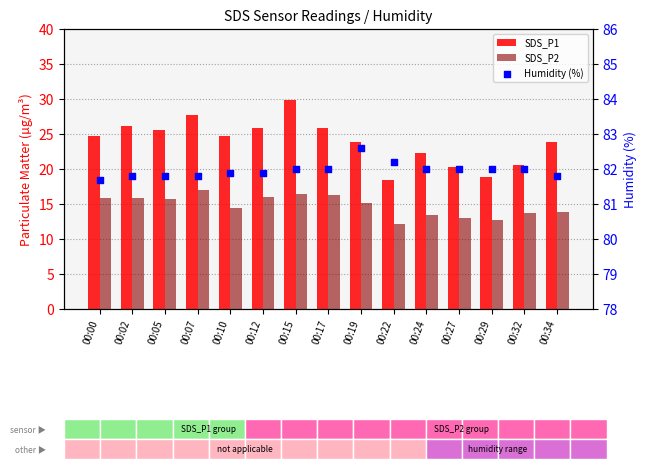

What are all the series names shown in the legend?

SDS_P1, SDS_P2, Humidity (%)